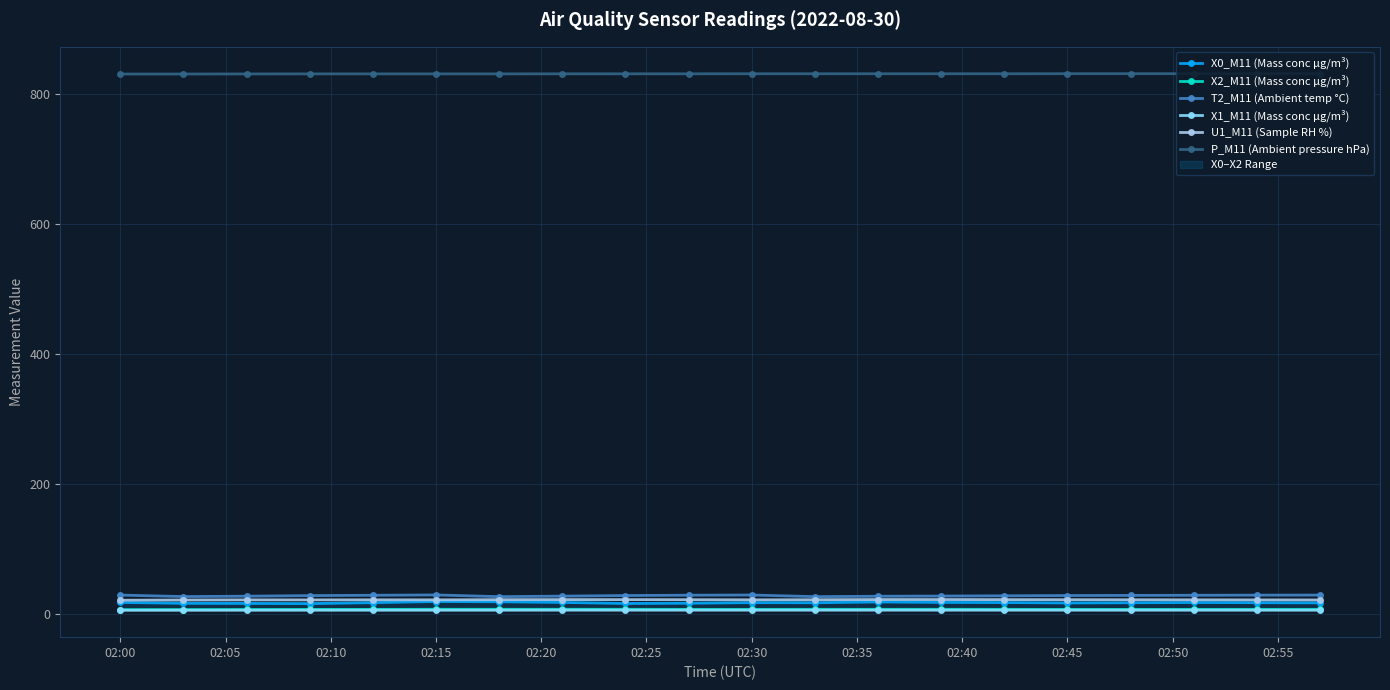

True or false: T2_M11 (Ambient temp °C) and P_M11 (Ambient pressure hPa) cross at least once.

False